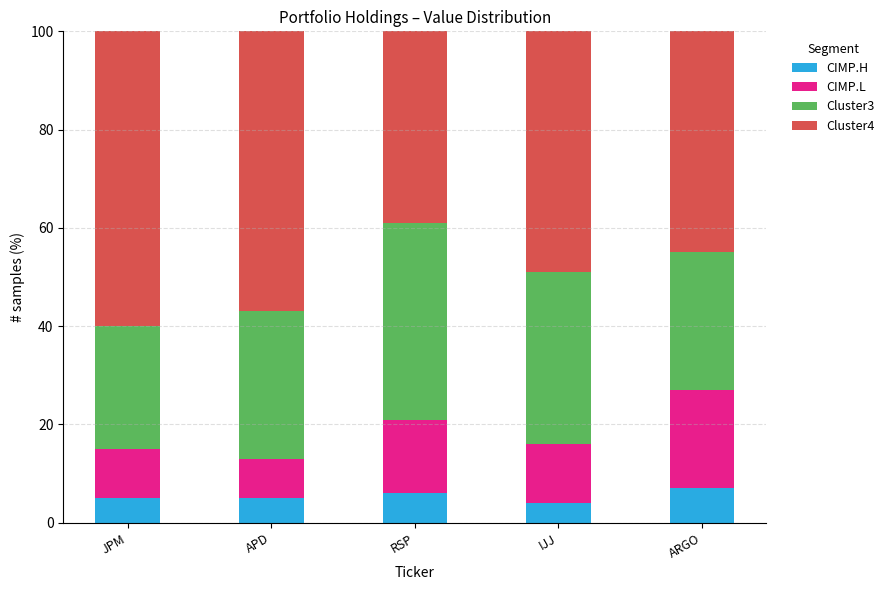

Reading left to right, list the values for the CIMP.H series.

JPM=5.0	APD=5.0	RSP=6.0	IJJ=4.0	ARGO=7.0